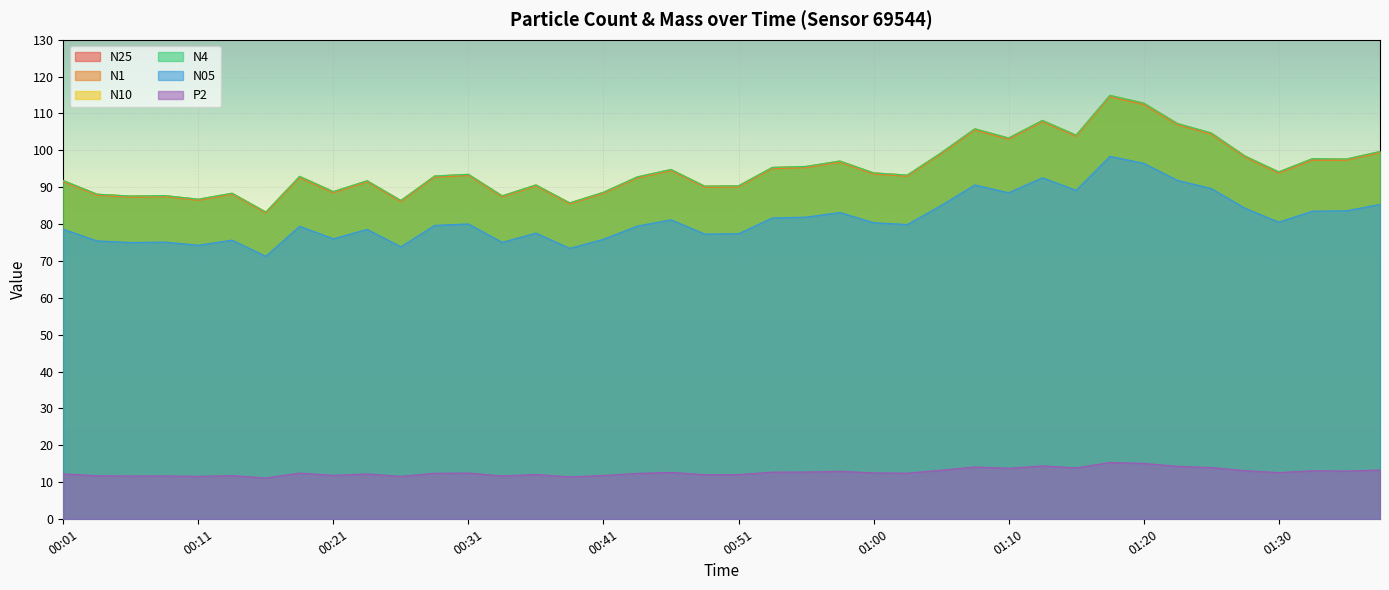

At which label does N25 reach its minimum?

00:16